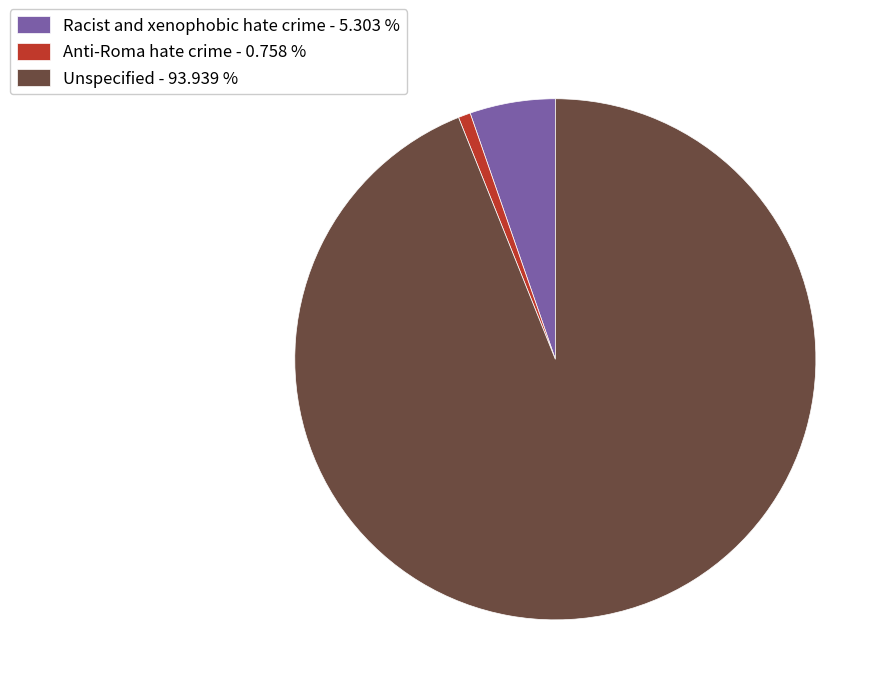

Is it true that Racist and xenophobic hate crime is 5% of the pie?

True